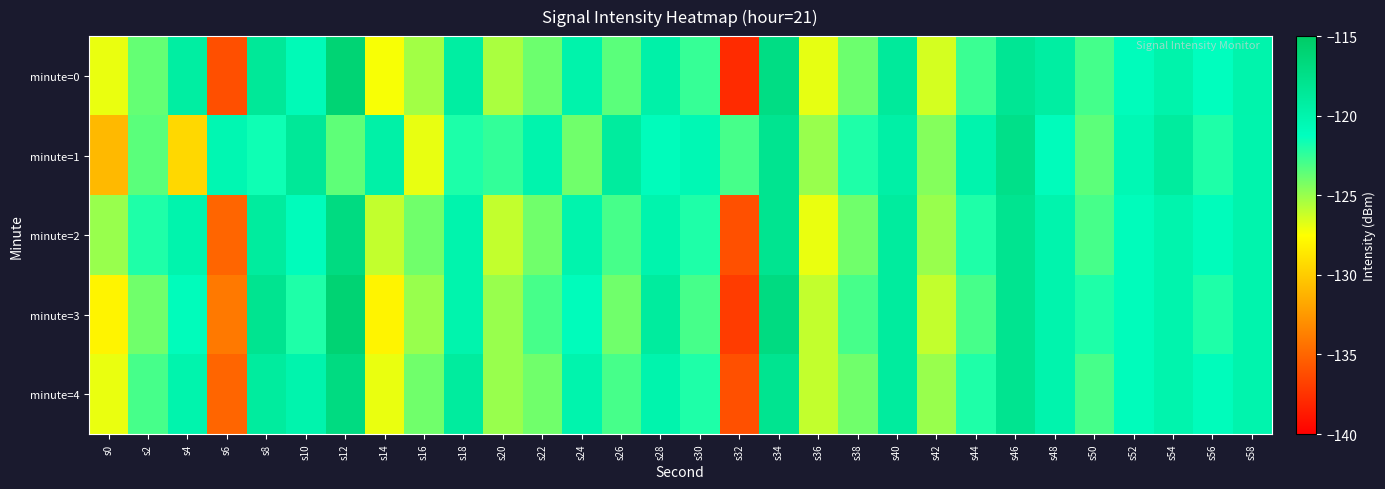

Which series has the largest total across all categories?

minute=1